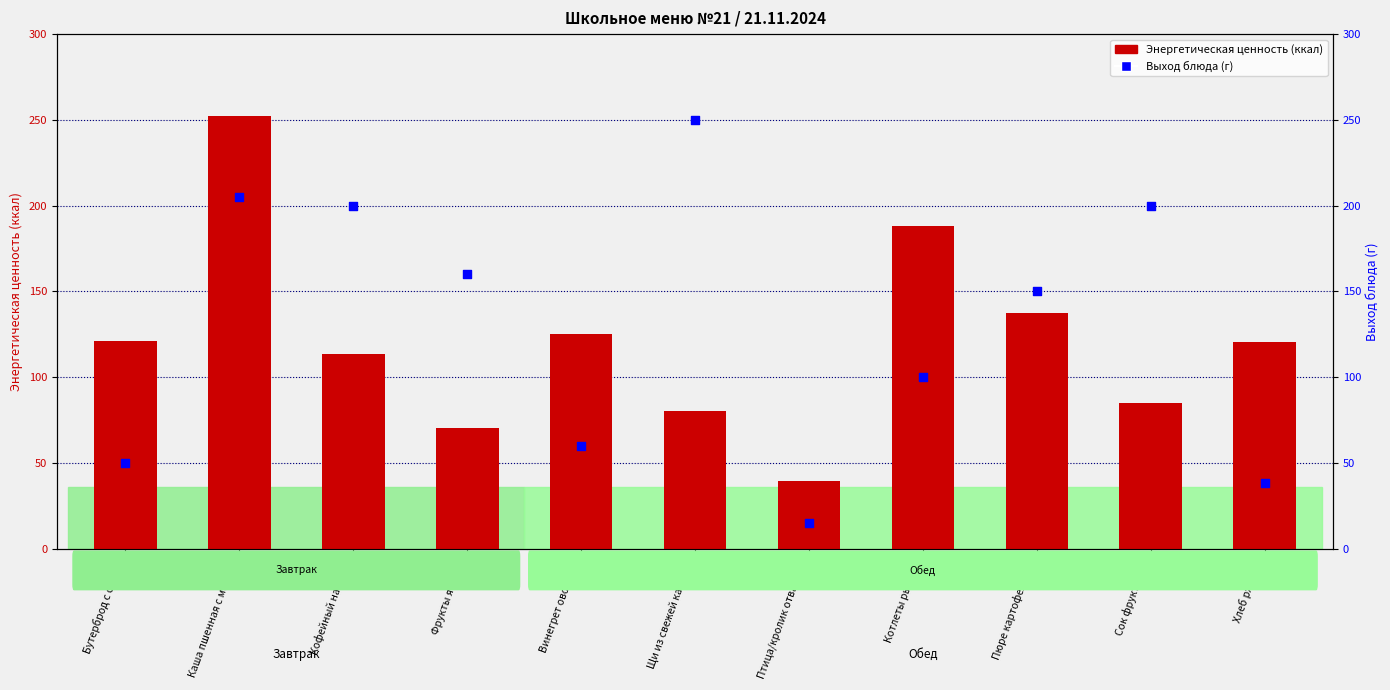

At which category is the sum across all series the highest?

Каша пшенная с маслом